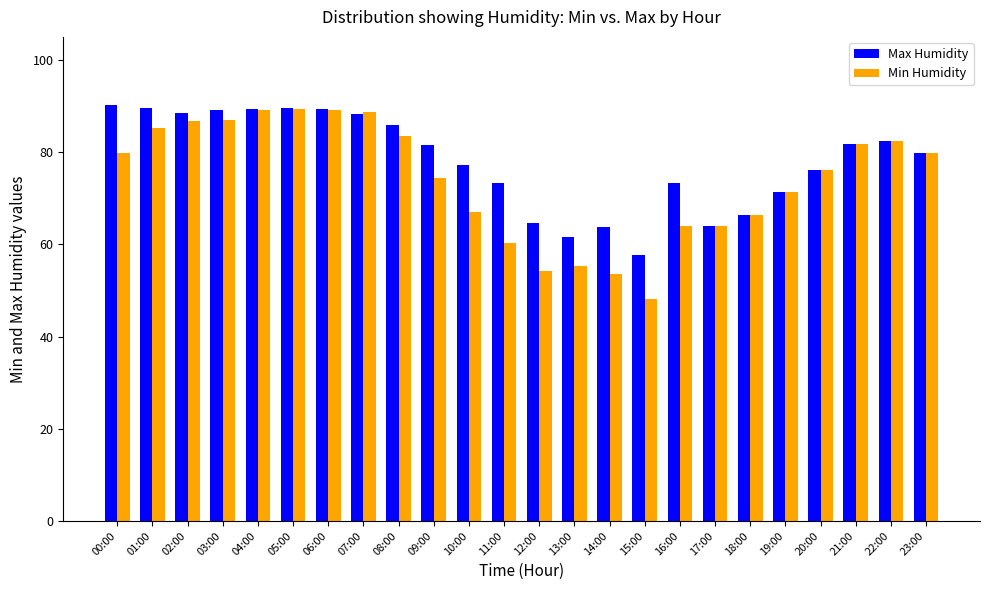

List the series in order of their peak value, highest first.

Max Humidity, Min Humidity